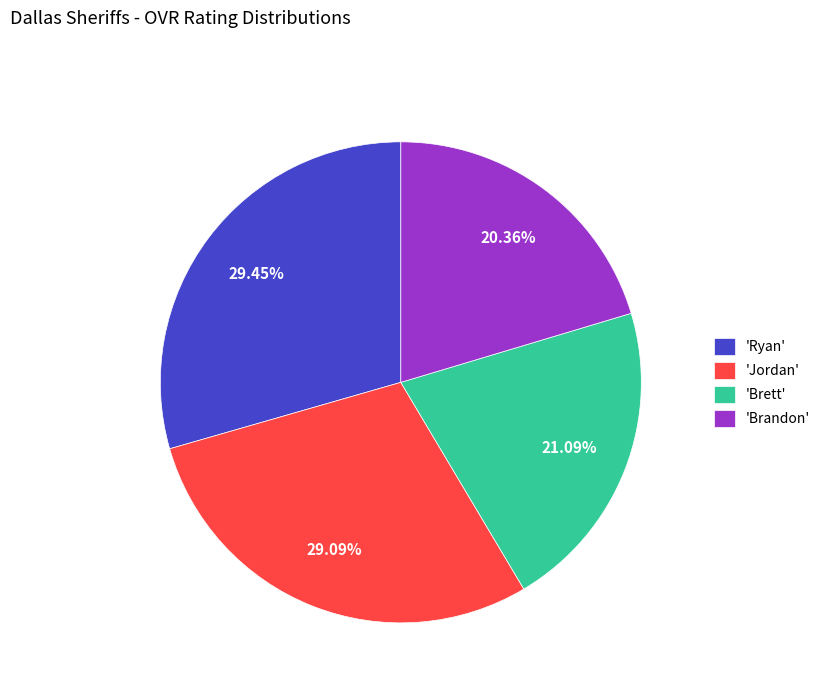

Do 'Brandon' and 'Brett' together represent more than half of the pie?

No